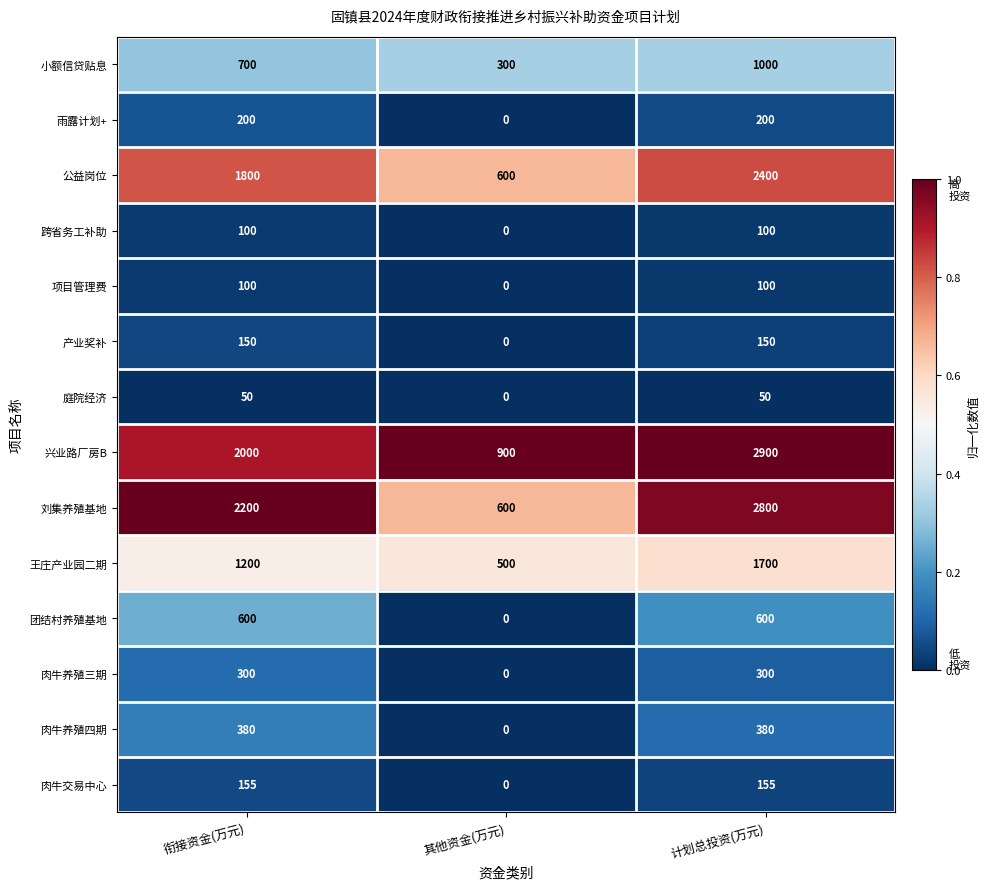

Between 其他资金(万元) and 计划总投资(万元), which series saw the biggest shift?

刘集养殖基地